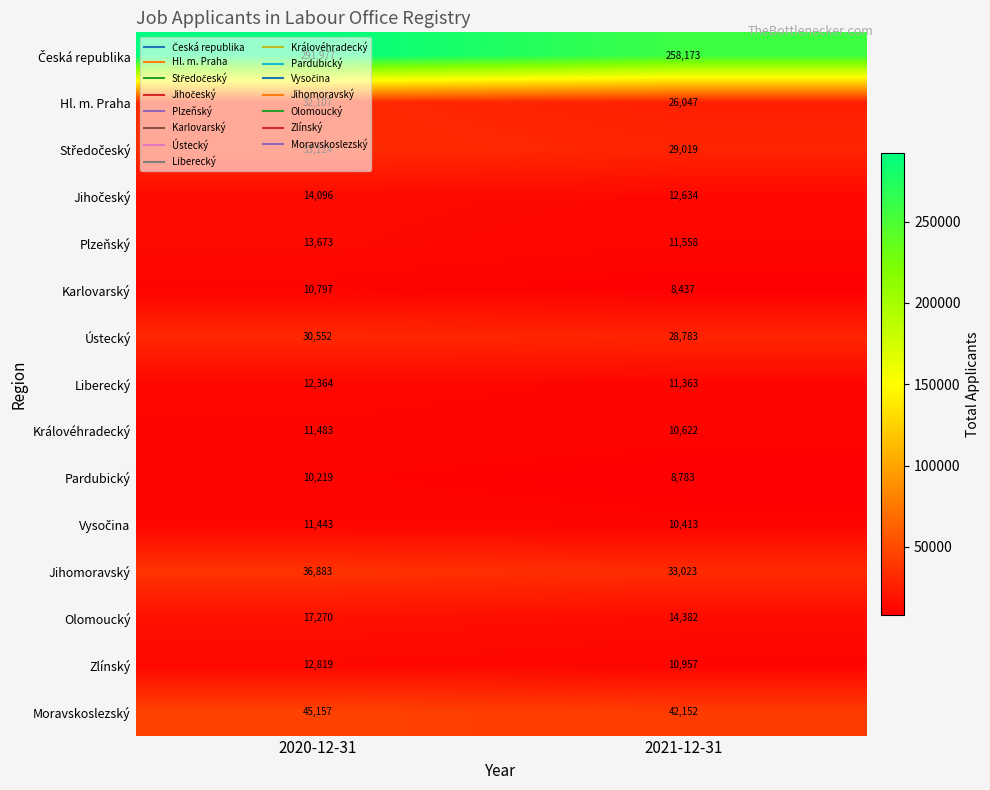

What is the sum of all Hl. m. Praha values?

58154